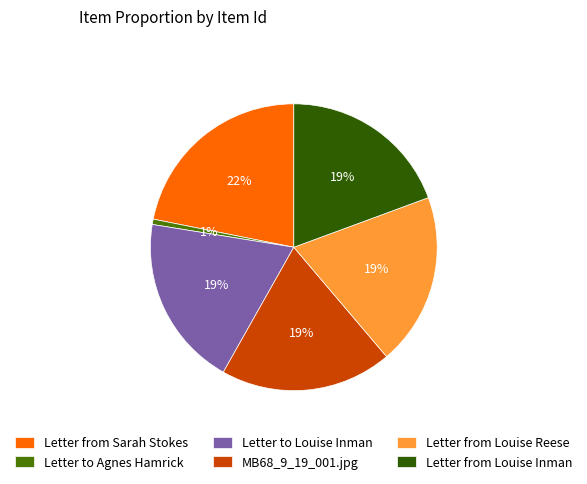

How many slices are in this pie chart?

6